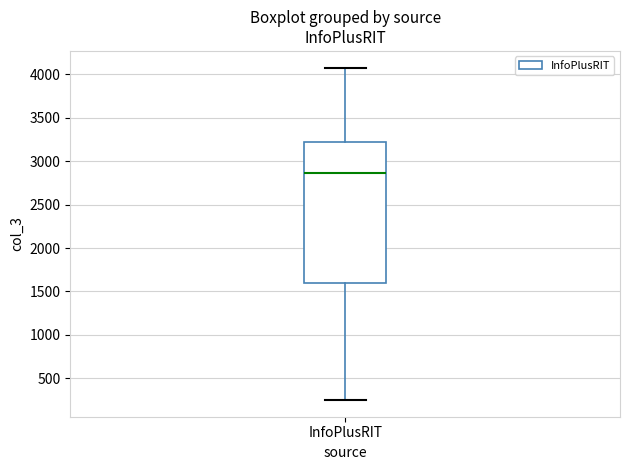

Transcribe this box plot: give where the median line is, the range the box spans, and where the two whiskers end, as read against the y-axis. The values are not printed on the chart, so give them approximately, as read against the axis.

median 2850, box 1600 to 3200, whiskers 250 to 4100